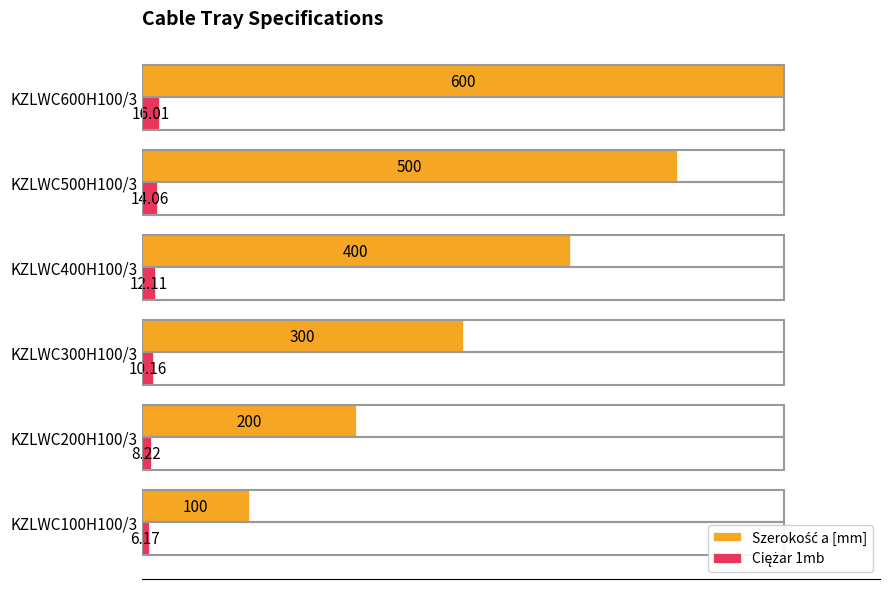

Which series has the largest range (max minus min)?

Szerokość a [mm]